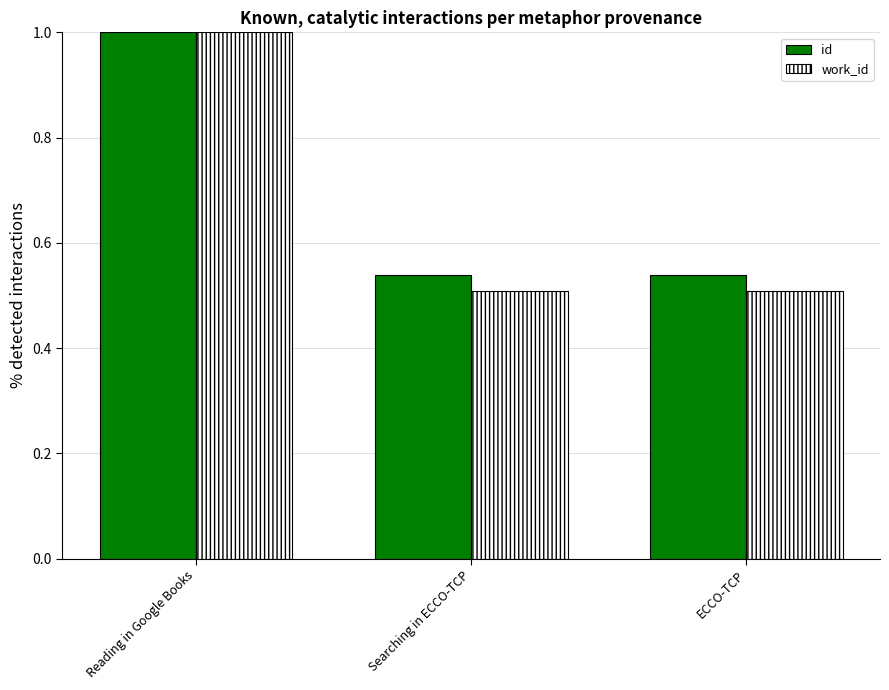

Is the value of work_id at Searching in ECCO-TCP greater than the value of id at ECCO-TCP?

No